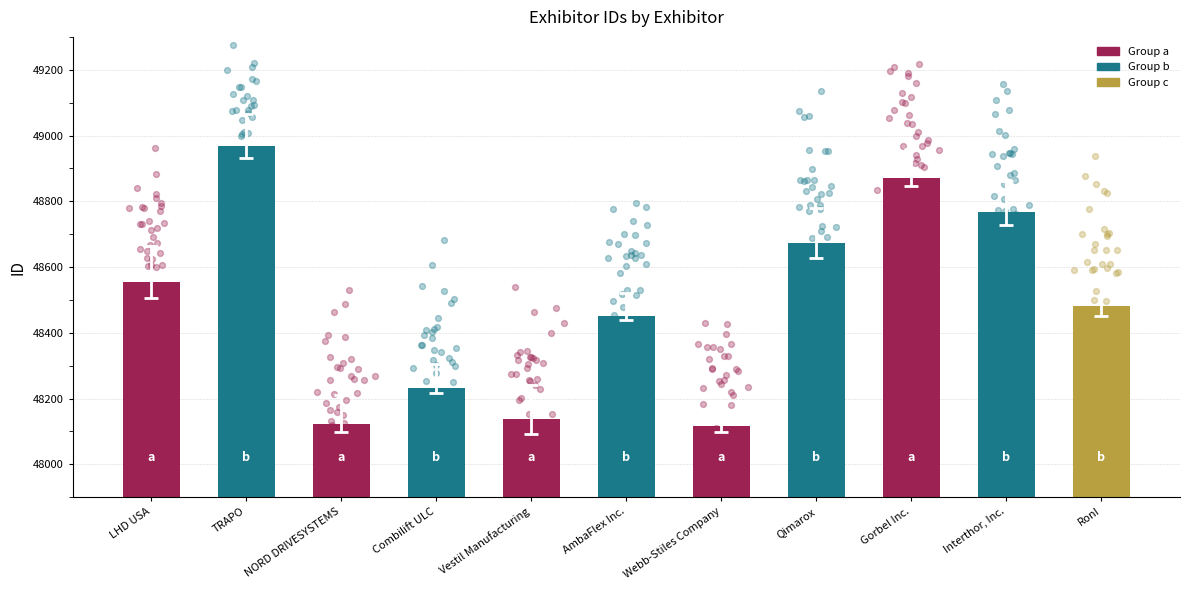

What is the ratio of the value at TRAPO to the value at NORD DRIVESYSTEMS?

1.0